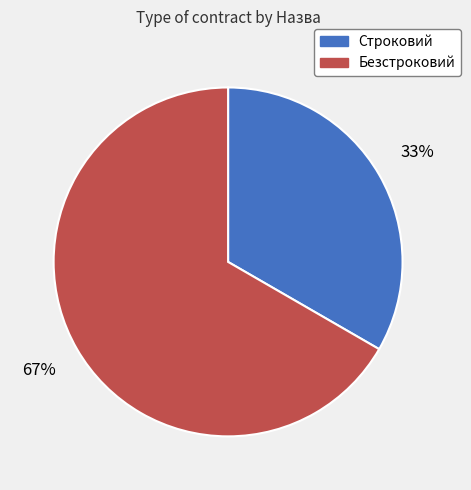

The Строковий slice represents 41% of the pie. True or false?

False